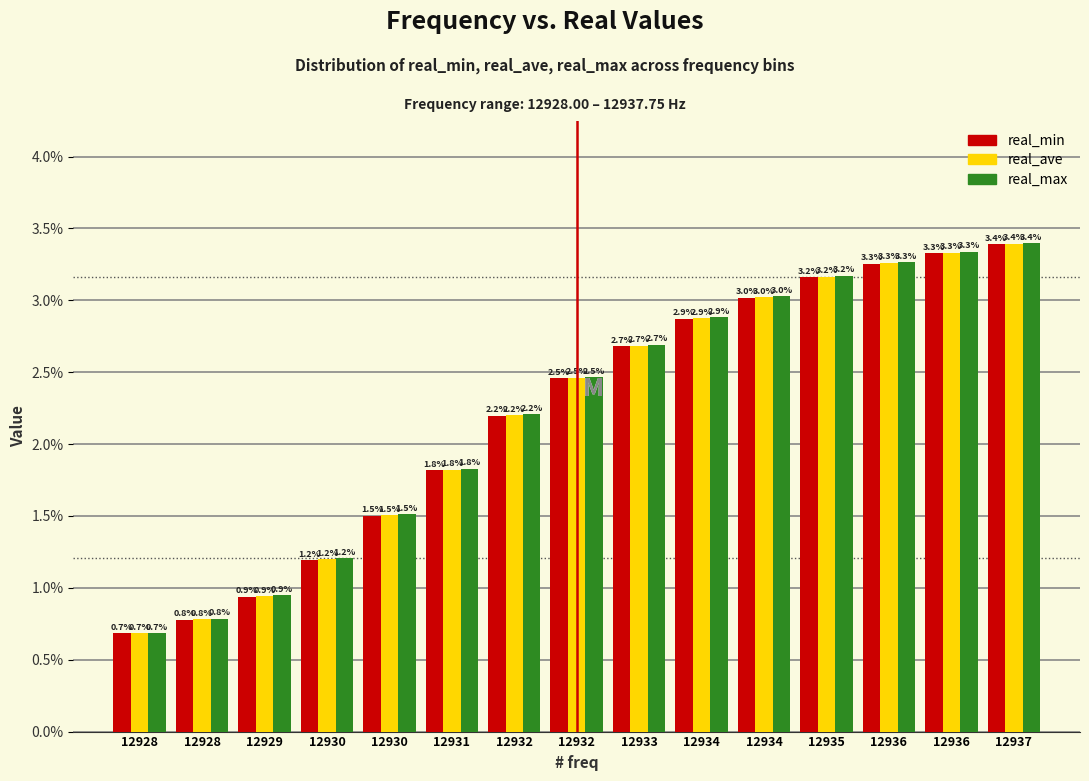

Count the number of categories in the chart.

15